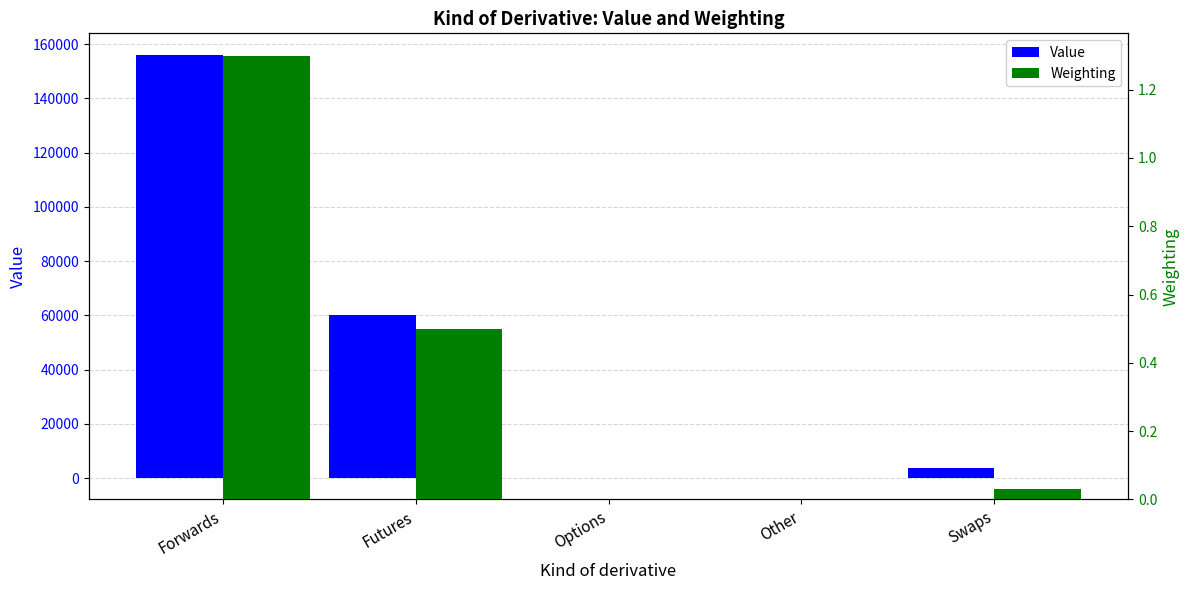

At which label is Weighting closest to 0?

Options